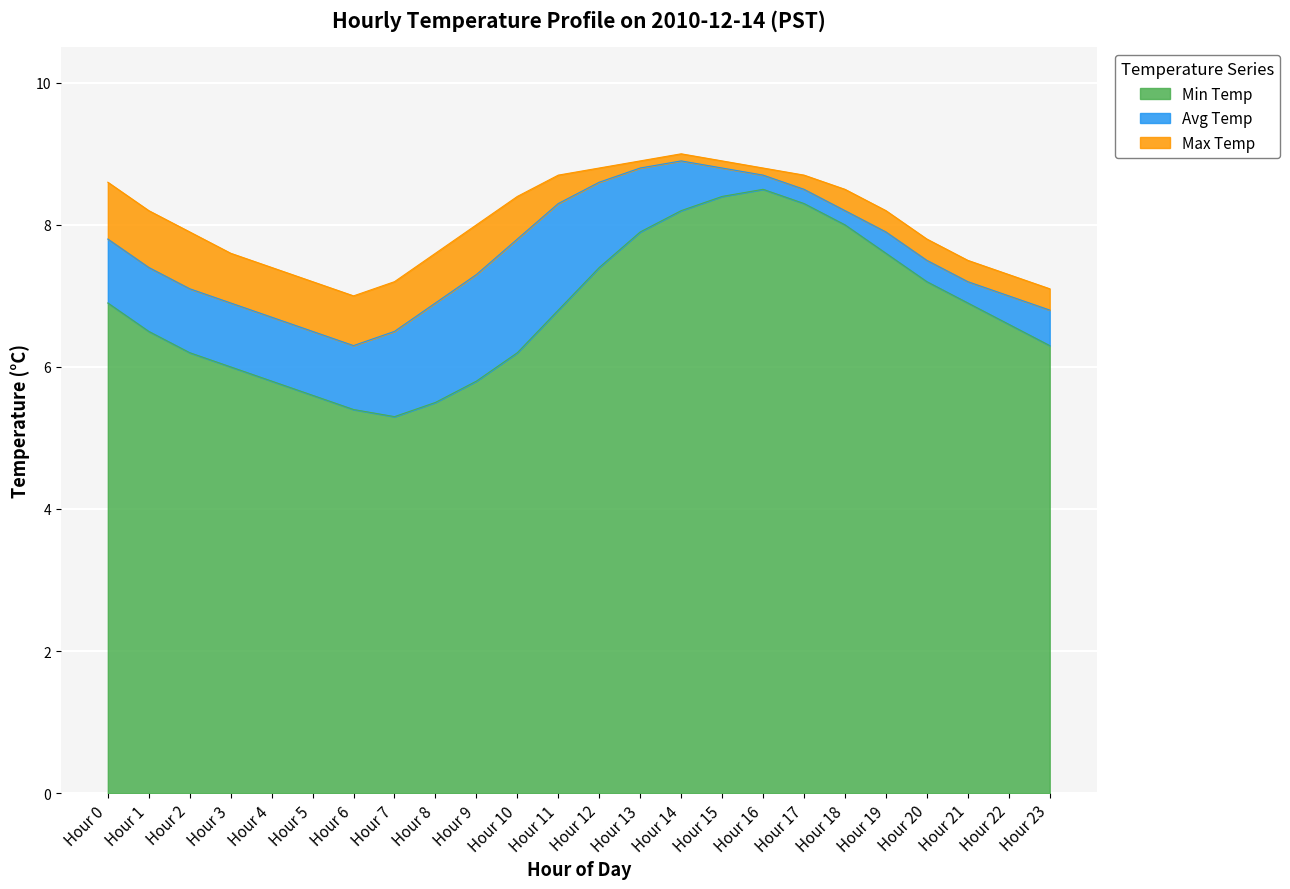

How many interior local valleys does the Avg Temp series have?

1